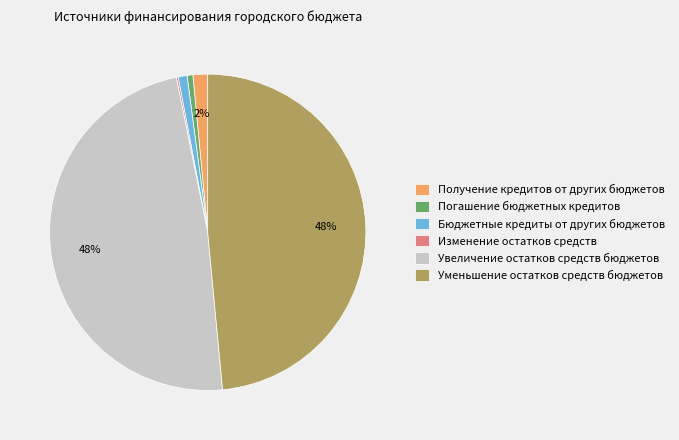

To the nearest percent, what is the difference between the largest and smallest slice percentages?

48%